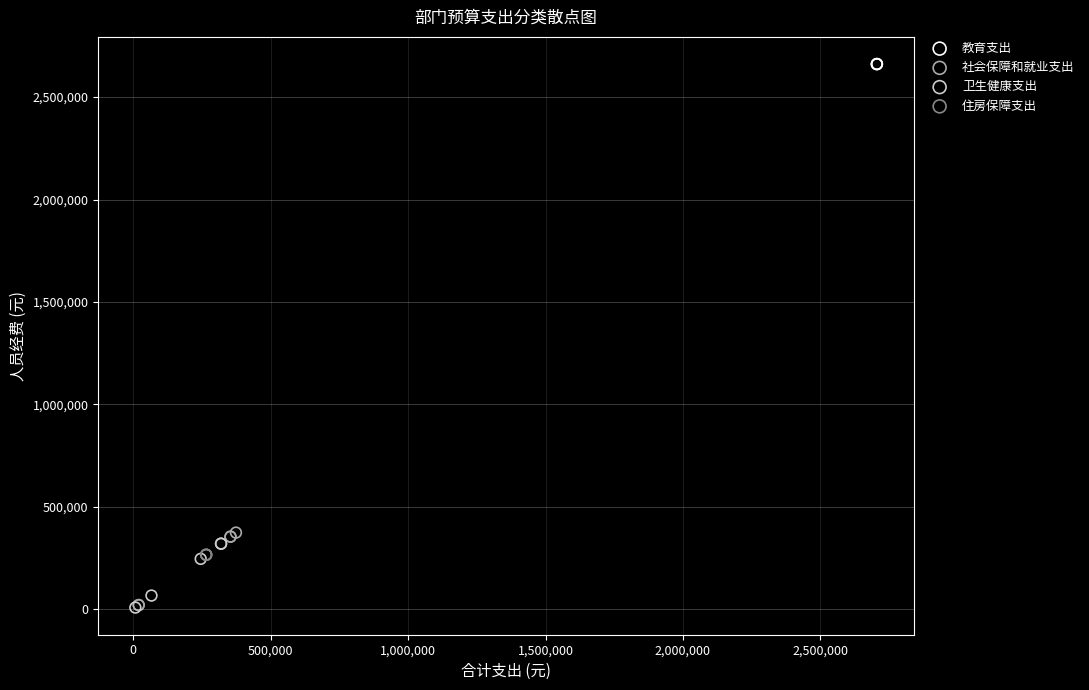

Which series reaches the maximum Y coordinate?

教育支出